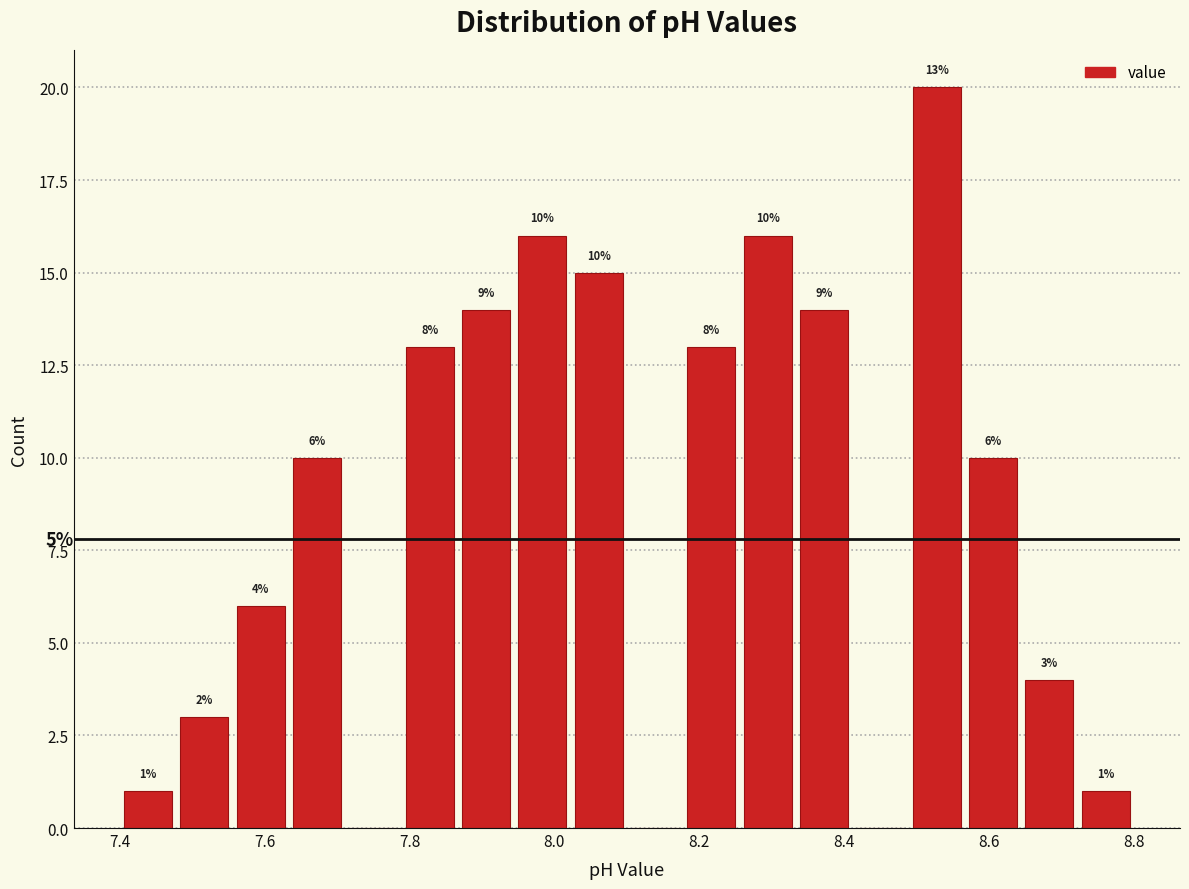

Around what value on the x-axis is the tallest bar? Give the approximate position of its centre, as read against the axis.

8.52